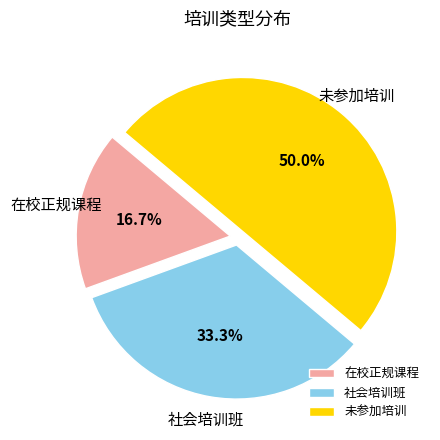

Count the number of slices in the pie.

3